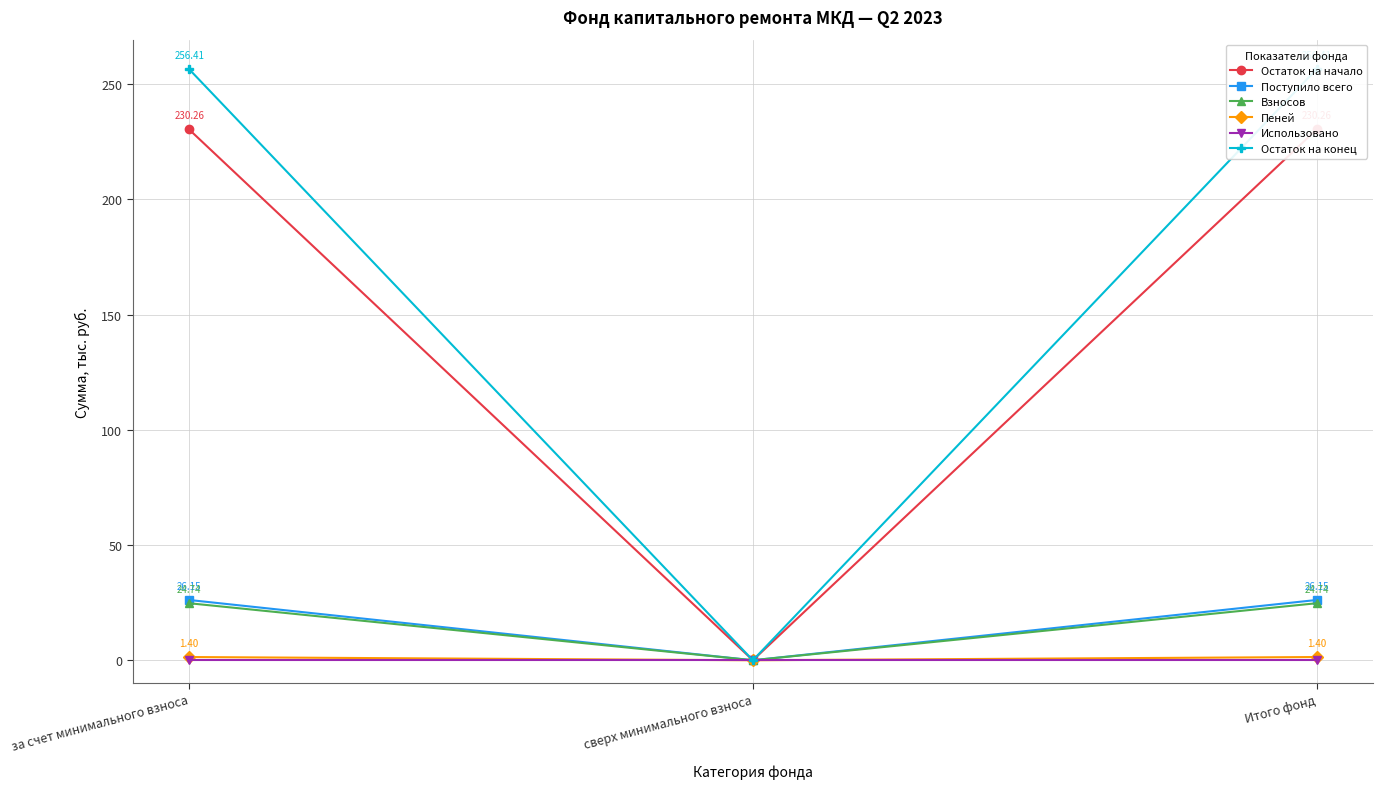

True or false: Остаток на конец has a value of 166.9 at за счет минимального взноса.

False